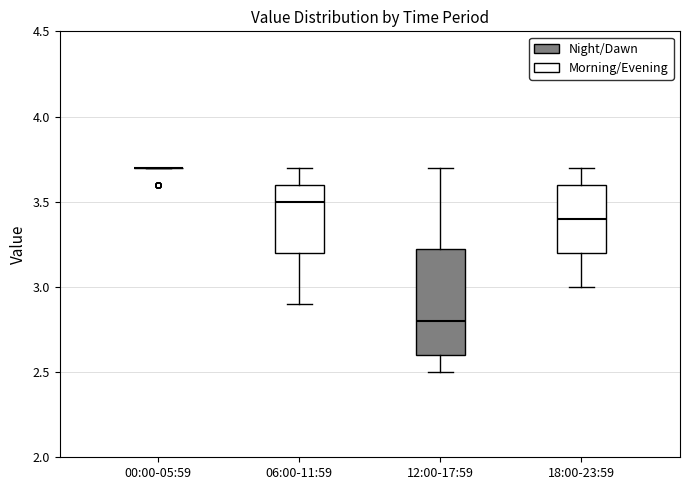

Reading left to right, read every box against the y-axis: the position of its median line, the range the box covers, and the ends of its whiskers. The values are not printed on the chart, so give them approximately, as read against the axis.

00:00-05:59: box collapsed to a line at 3.70, whiskers 3.70 to 3.70
06:00-11:59: median 3.50, box 3.20 to 3.60, whiskers 2.90 to 3.70
12:00-17:59: median 2.80, box 2.60 to 3.25, whiskers 2.50 to 3.70
18:00-23:59: median 3.40, box 3.20 to 3.60, whiskers 3.00 to 3.70